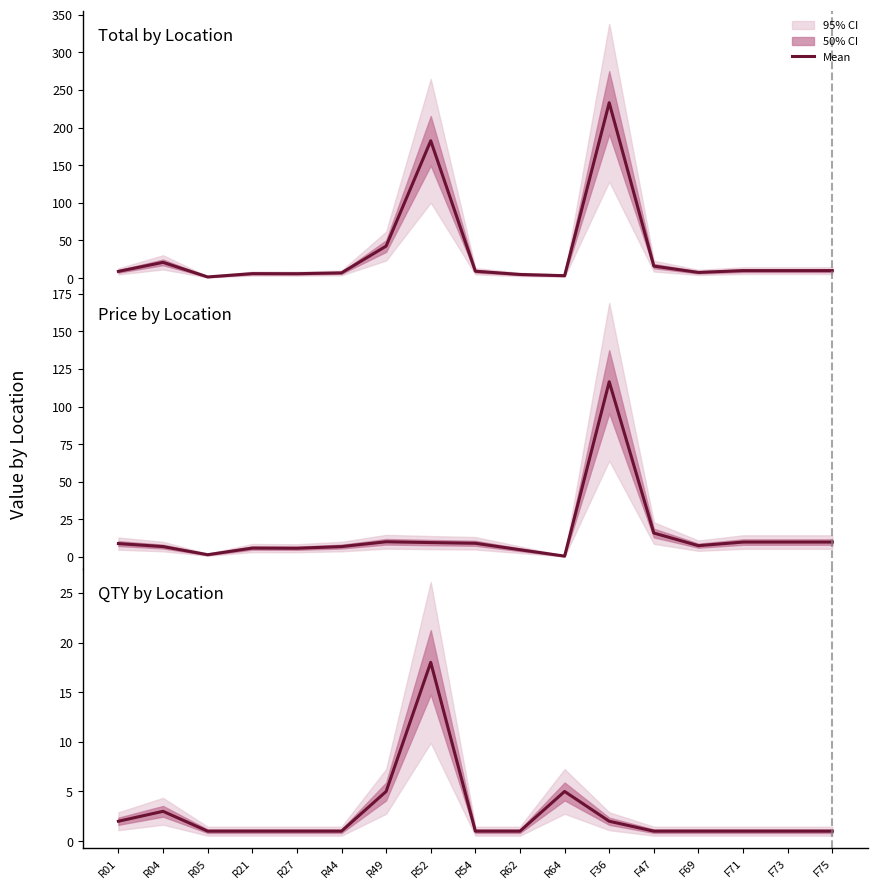

What is the total value across all series at R05?

4.2